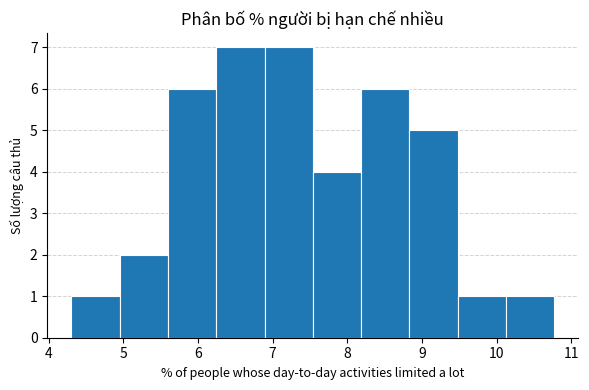

Reading left to right, transcribe this chart: for each bar, give the range it covers on the x-axis and its height. Neither the bar edges nor the heights are printed on the chart, so give them approximately, as read against the axes.

4.3 to 5.0: 1
5.0 to 5.6: 2
5.6 to 6.2: 6
6.2 to 6.9: 7
6.9 to 7.5: 7
7.5 to 8.2: 4
8.2 to 8.8: 6
8.8 to 9.5: 5
9.5 to 10.1: 1
10.1 to 10.8: 1